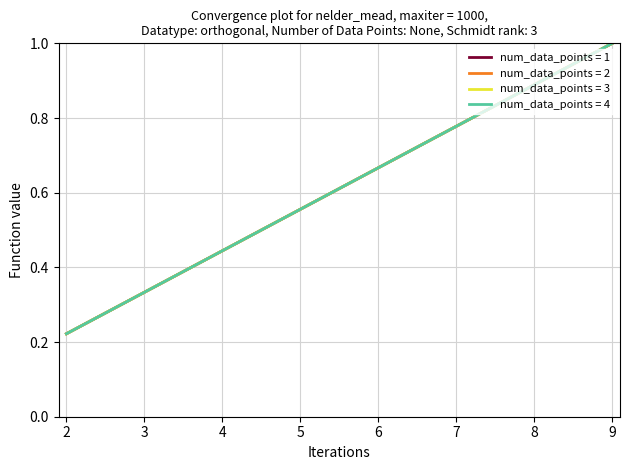

Does the chart display data point markers on the line(s)?

No